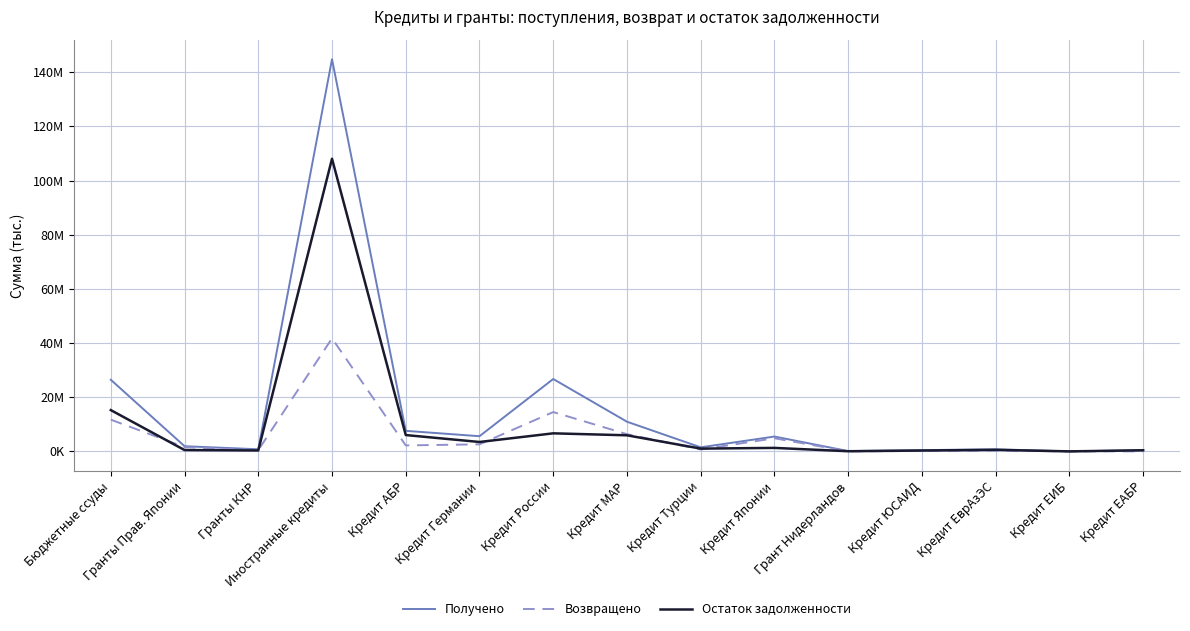

Rank the series by their average value, from lowest to highest.

Возвращено, Остаток задолженности, Получено